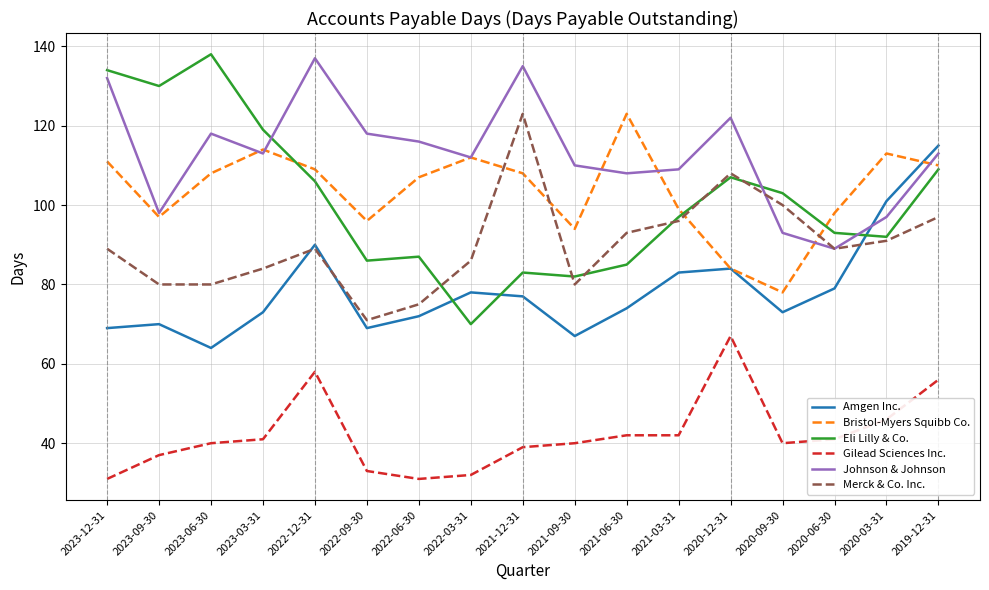

Reading left to right, what are all the values shown in this chart?

Amgen Inc.: 2023-12-31=69	2023-09-30=70	2023-06-30=64	2023-03-31=73	2022-12-31=90	2022-09-30=69	2022-06-30=72	2022-03-31=78	2021-12-31=77	2021-09-30=67	2021-06-30=74	2021-03-31=83	2020-12-31=84	2020-09-30=73	2020-06-30=79	2020-03-31=101	2019-12-31=115
Bristol-Myers Squibb Co.: 2023-12-31=111	2023-09-30=97	2023-06-30=108	2023-03-31=114	2022-12-31=109	2022-09-30=96	2022-06-30=107	2022-03-31=112	2021-12-31=108	2021-09-30=94	2021-06-30=123	2021-03-31=99	2020-12-31=84	2020-09-30=78	2020-06-30=98	2020-03-31=113	2019-12-31=110
Eli Lilly & Co.: 2023-12-31=134	2023-09-30=130	2023-06-30=138	2023-03-31=119	2022-12-31=106	2022-09-30=86	2022-06-30=87	2022-03-31=70	2021-12-31=83	2021-09-30=82	2021-06-30=85	2021-03-31=97	2020-12-31=107	2020-09-30=103	2020-06-30=93	2020-03-31=92	2019-12-31=109
Gilead Sciences Inc.: 2023-12-31=31	2023-09-30=37	2023-06-30=40	2023-03-31=41	2022-12-31=58	2022-09-30=33	2022-06-30=31	2022-03-31=32	2021-12-31=39	2021-09-30=40	2021-06-30=42	2021-03-31=42	2020-12-31=67	2020-09-30=40	2020-06-30=41	2020-03-31=46	2019-12-31=56
Johnson & Johnson: 2023-12-31=132	2023-09-30=98	2023-06-30=118	2023-03-31=113	2022-12-31=137	2022-09-30=118	2022-06-30=116	2022-03-31=112	2021-12-31=135	2021-09-30=110	2021-06-30=108	2021-03-31=109	2020-12-31=122	2020-09-30=93	2020-06-30=89	2020-03-31=97	2019-12-31=113
Merck & Co. Inc.: 2023-12-31=89	2023-09-30=80	2023-06-30=80	2023-03-31=84	2022-12-31=89	2022-09-30=71	2022-06-30=75	2022-03-31=86	2021-12-31=123	2021-09-30=80	2021-06-30=93	2021-03-31=96	2020-12-31=108	2020-09-30=100	2020-06-30=89	2020-03-31=91	2019-12-31=97